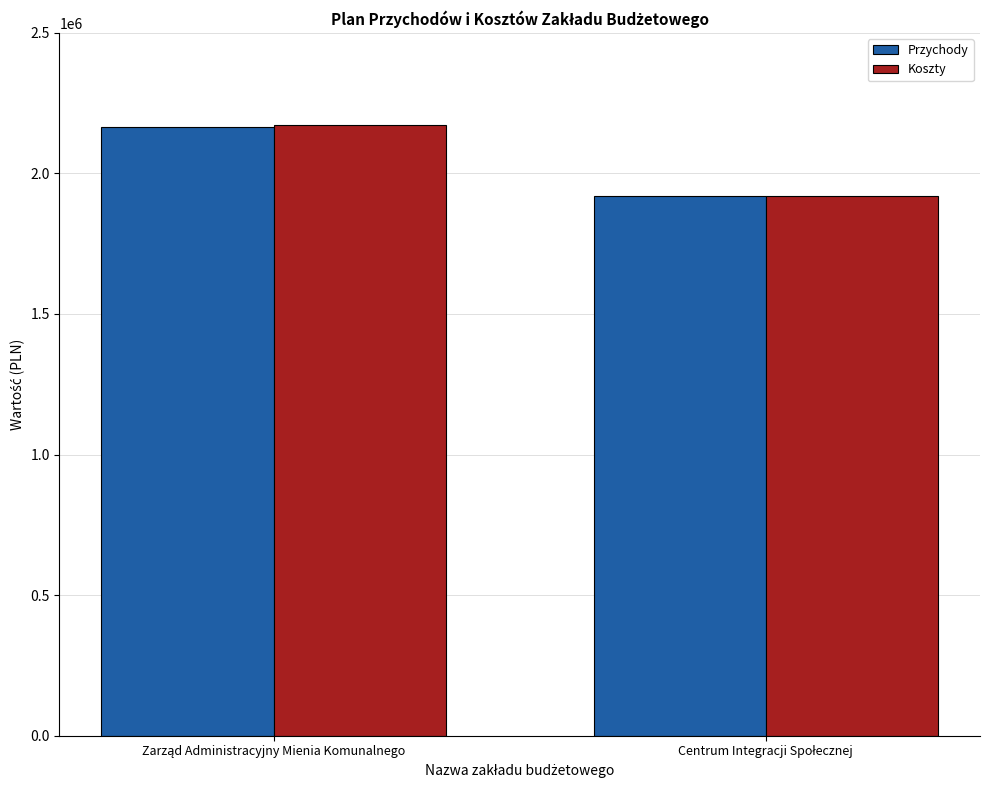

What is the difference between the maximum and minimum values in the Przychody series?

248587.7